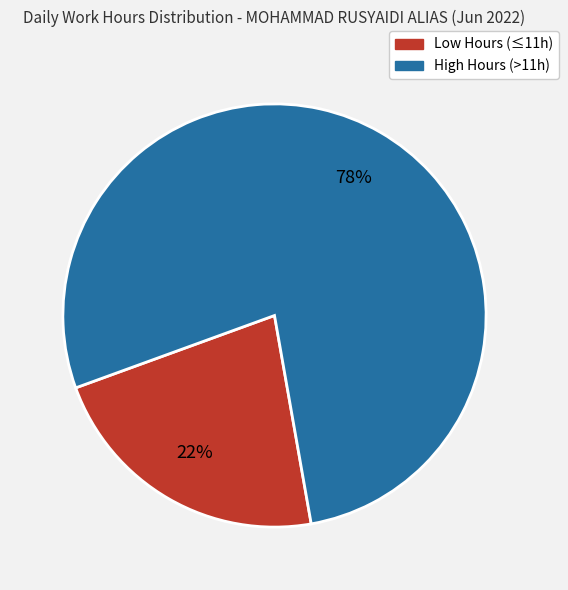

Is there any slice that represents more than half of the pie?

Yes